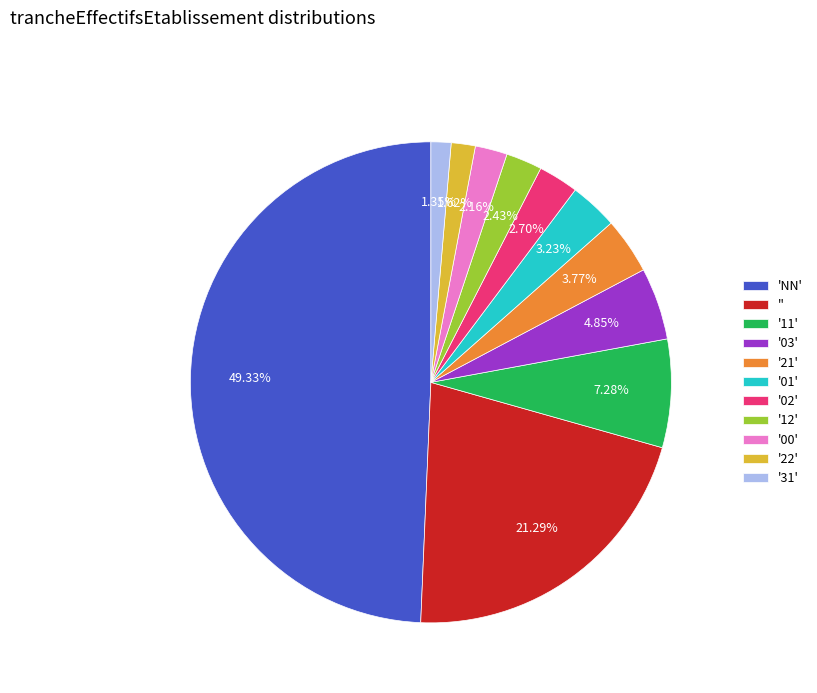

Does '21' represent more than half of the total?

No